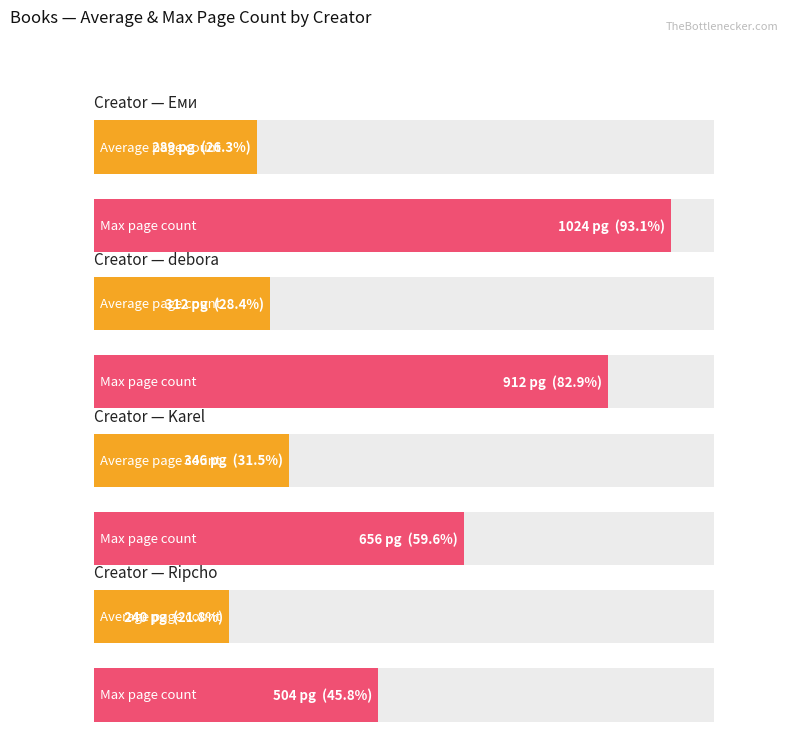

At Karel, list the series in order from largest to smallest.

Max page count, Average page count